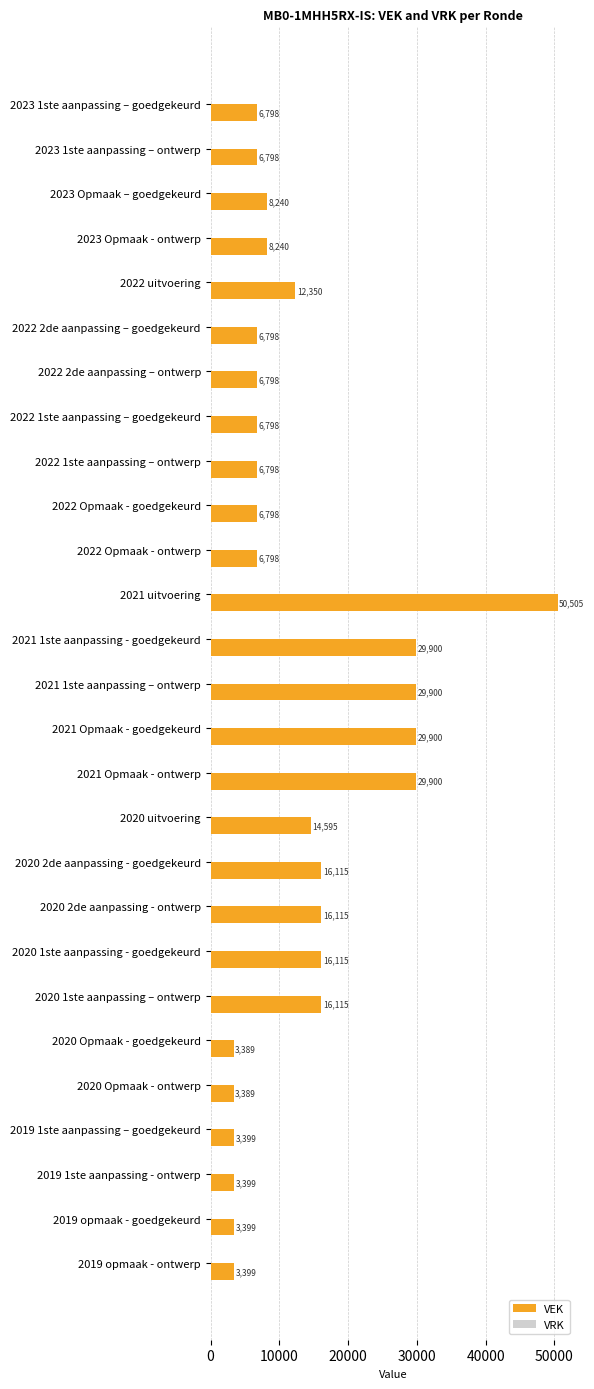

What position from the bottom is 2021 Opmaak - goedgekeurd?

13